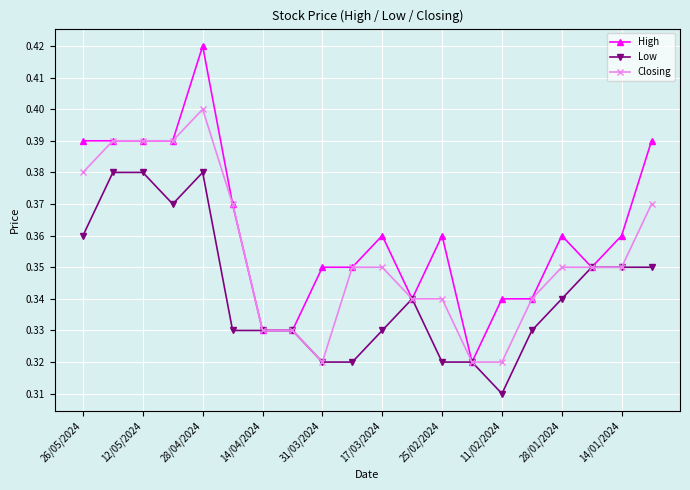

True or false: Low has more than 1 interior local peaks.

True